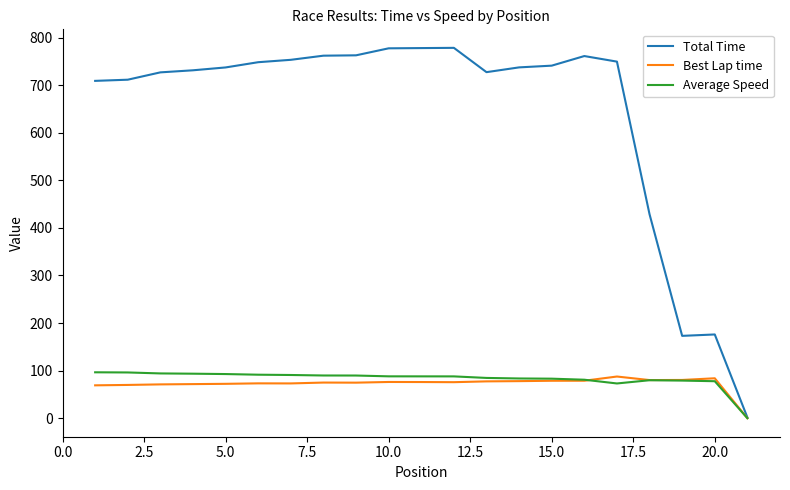

Which series has the largest total across all categories?

Total Time